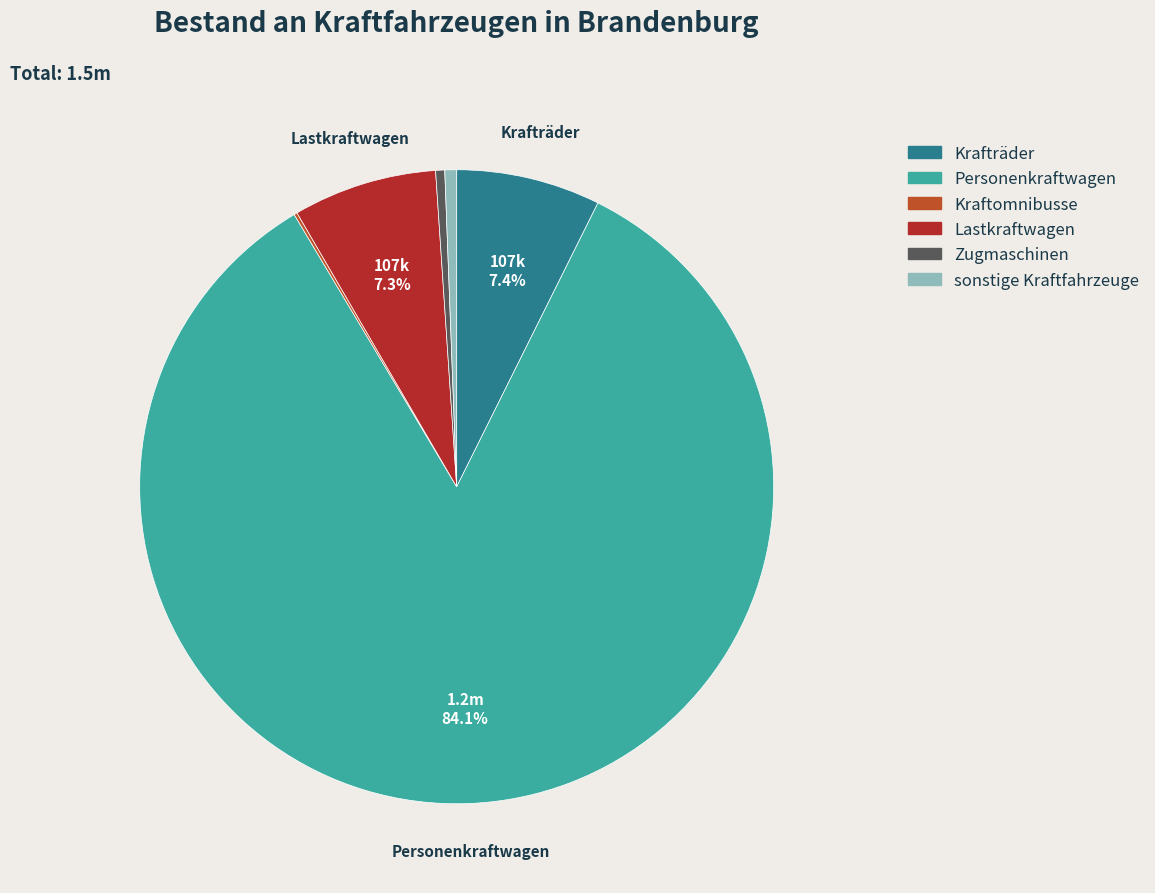

Is there a majority slice in this chart?

Yes